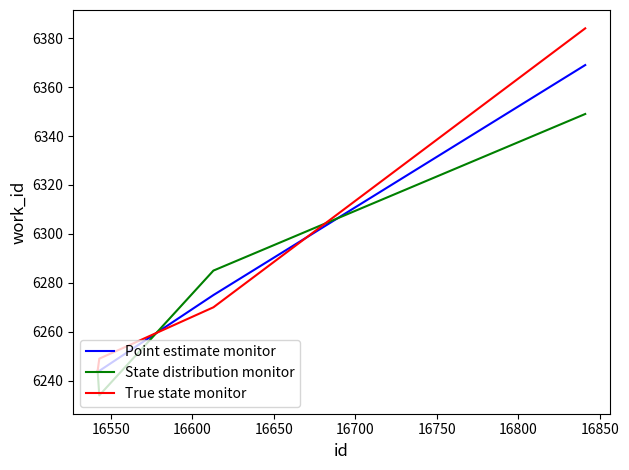

Reading left to right, list all the values displayed in this chart.

Point estimate monitor: 6244	6244	6275	6369
State distribution monitor: 6244	6234	6285	6349
True state monitor: 6244	6249	6270	6384